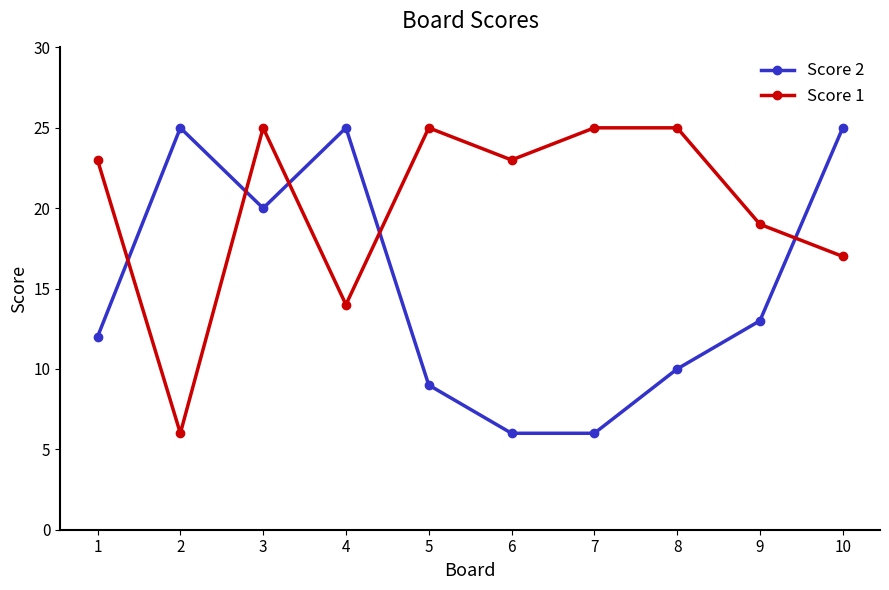

What is the greatest value displayed?

25